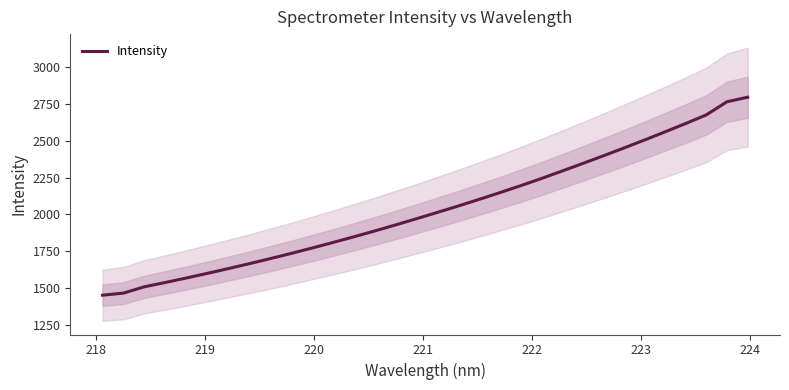

What is the maximum value for Intensity?

2794.9